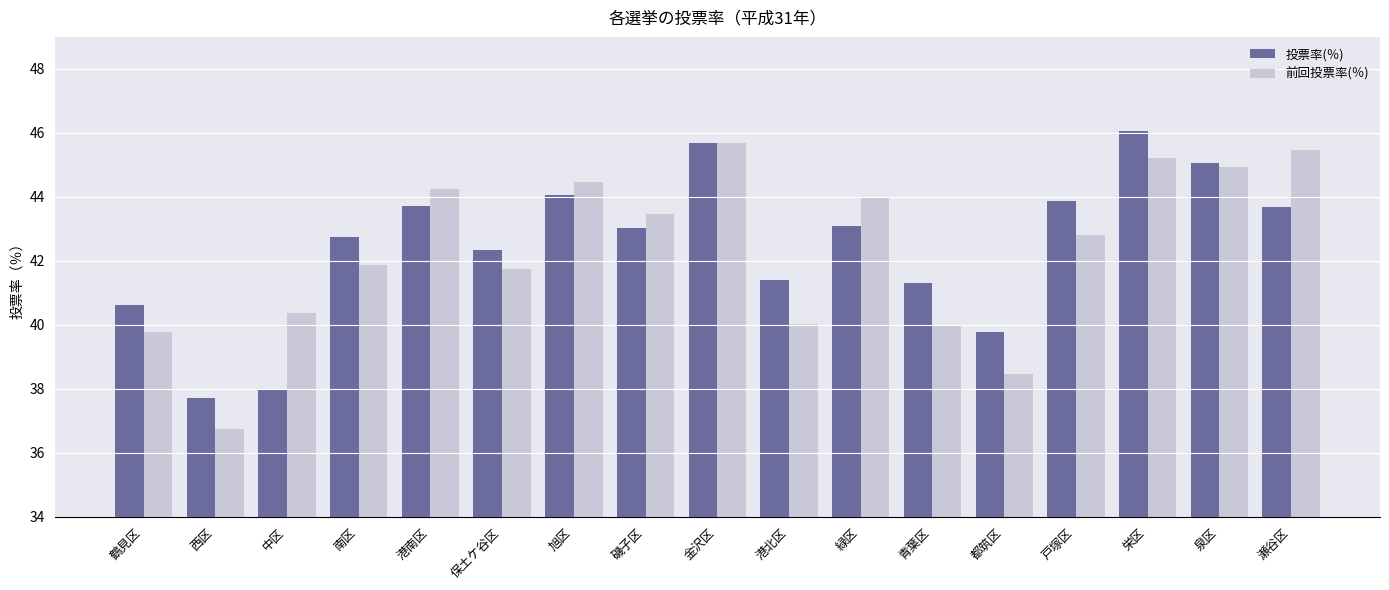

Rank the series by their average value, from highest to lowest.

投票率(％), 前回投票率(％)